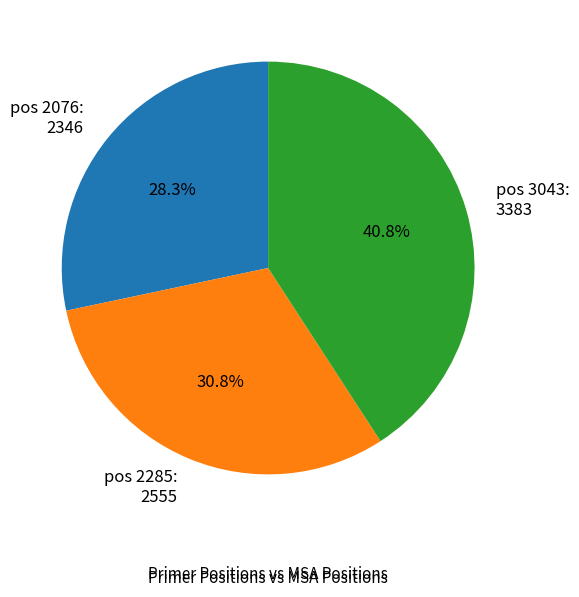

Do pos 3043: 3383 and pos 2076: 2346 together represent more than half of the pie?

Yes